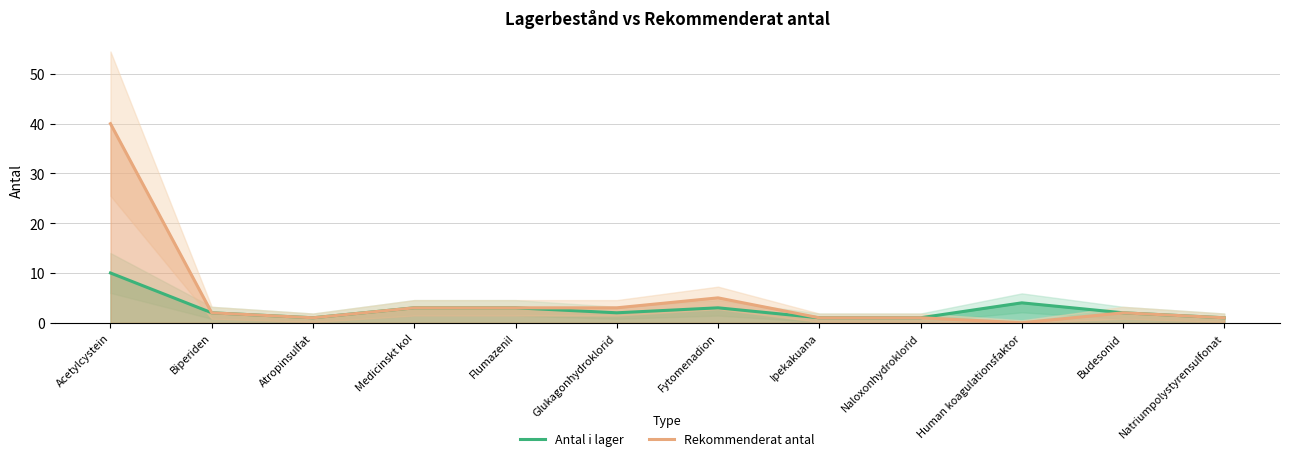

Is the value of Rekommenderat antal at Naloxonhydroklorid greater than the value of Antal i lager at Biperiden?

No